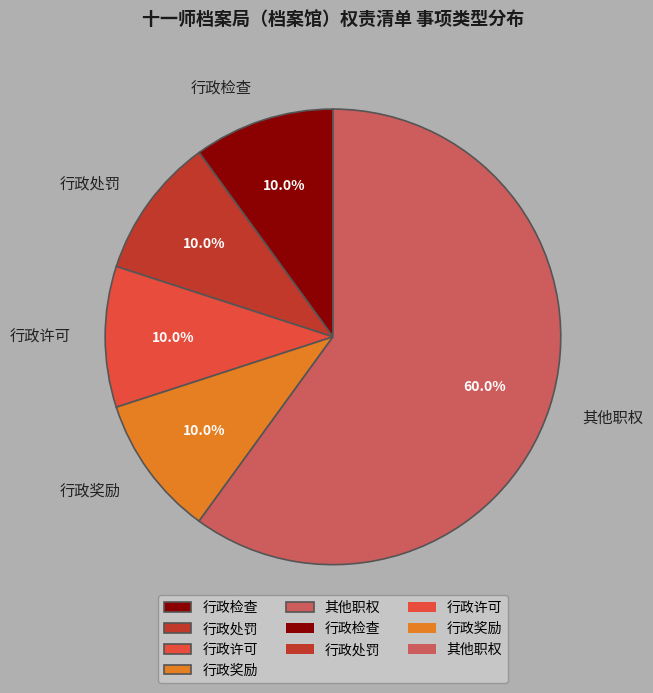

Is it true that 行政许可 is 17% of the pie?

False